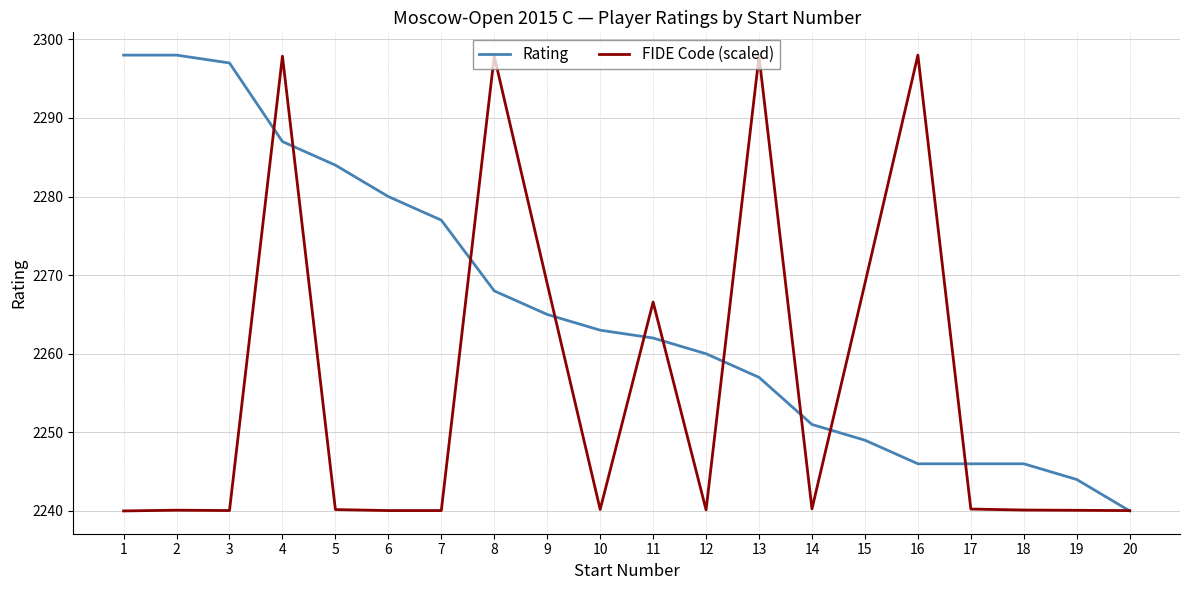

Is it true that Rating equals 3301.5 at 4?

False